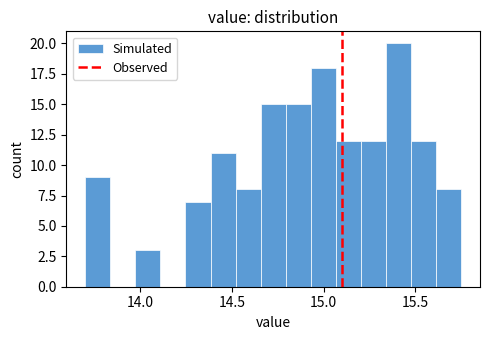

Around what value on the x-axis is the tallest bar? Give the approximate position of its centre, as read against the axis.

15.40